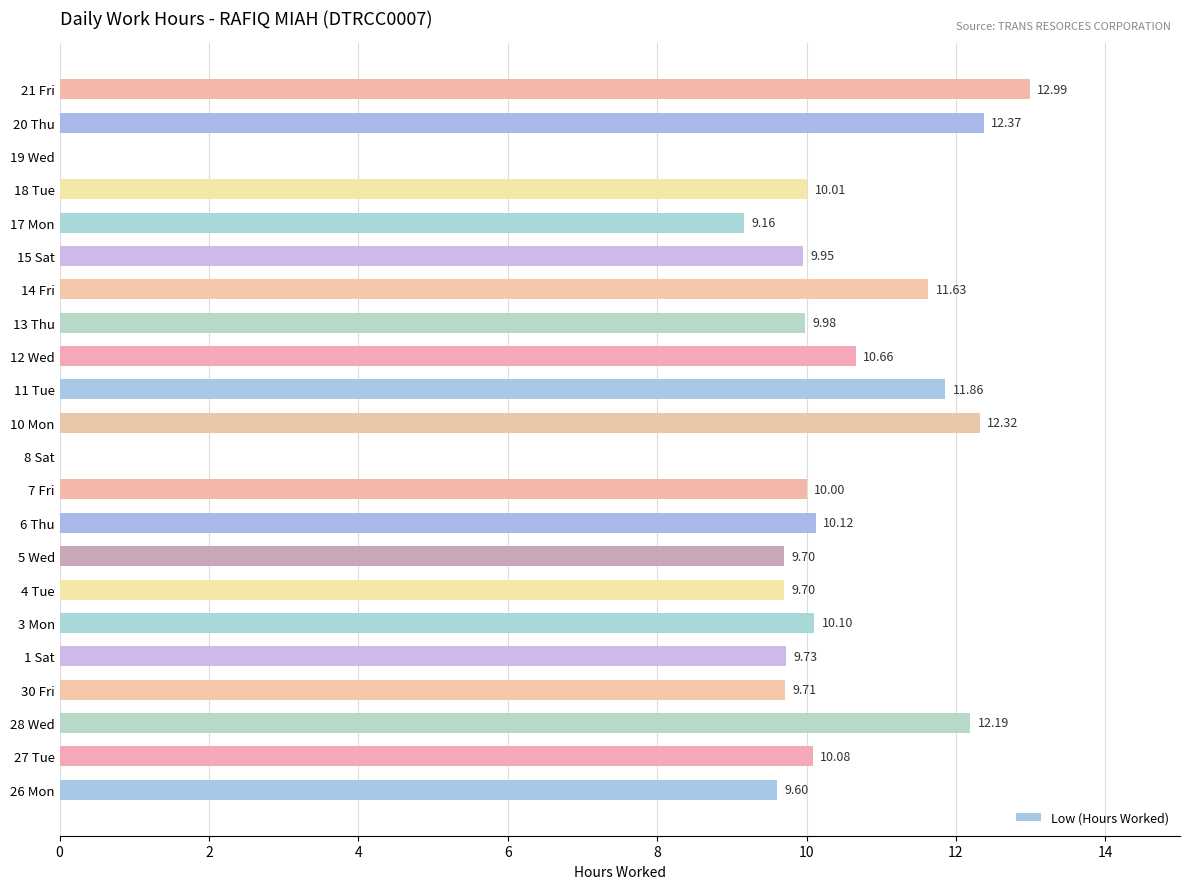

What is the sum of all values?

211.9